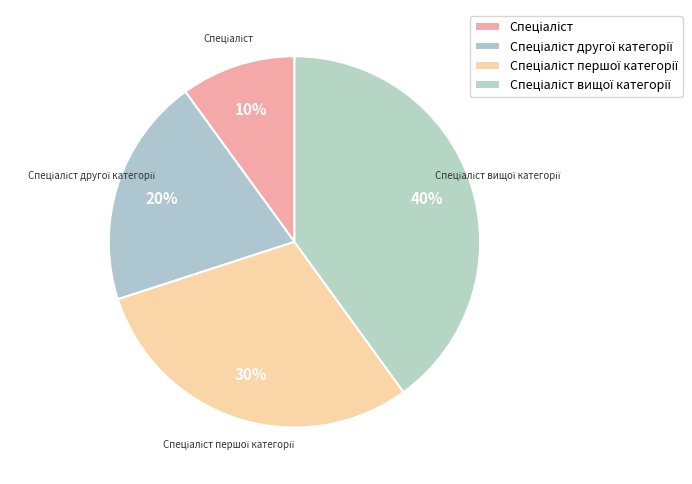

To the nearest percent, what percentage of the pie is Спеціаліст другої категорії?

20%